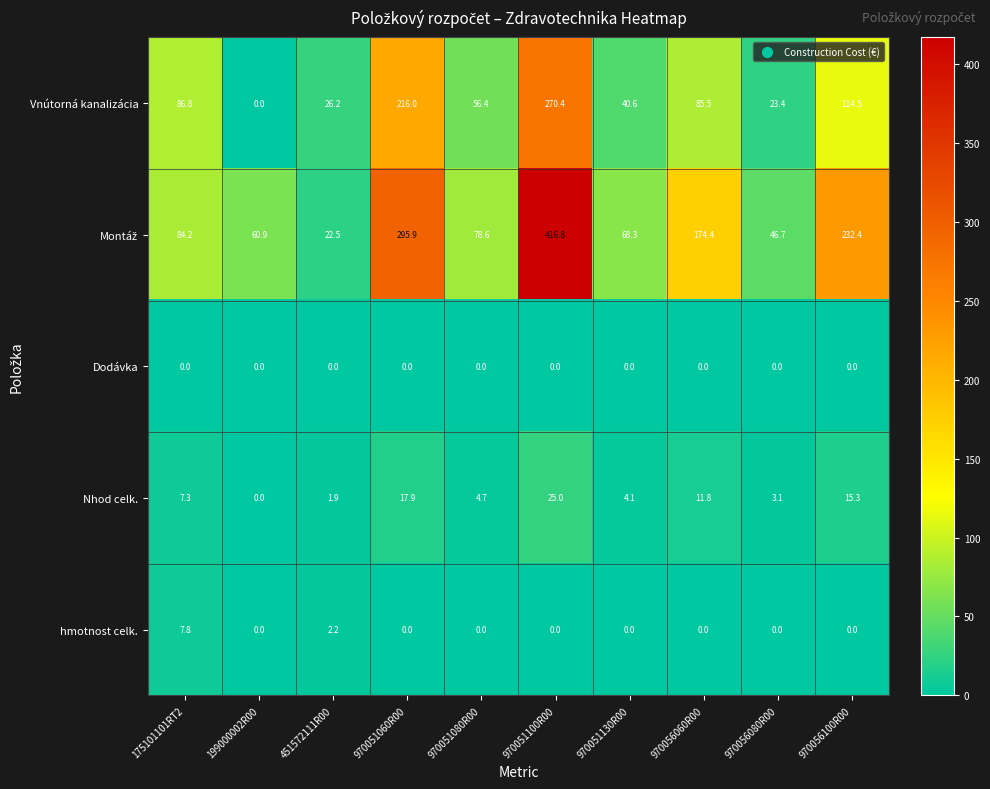

What is the total value across all series at 451572111R00?

52.8